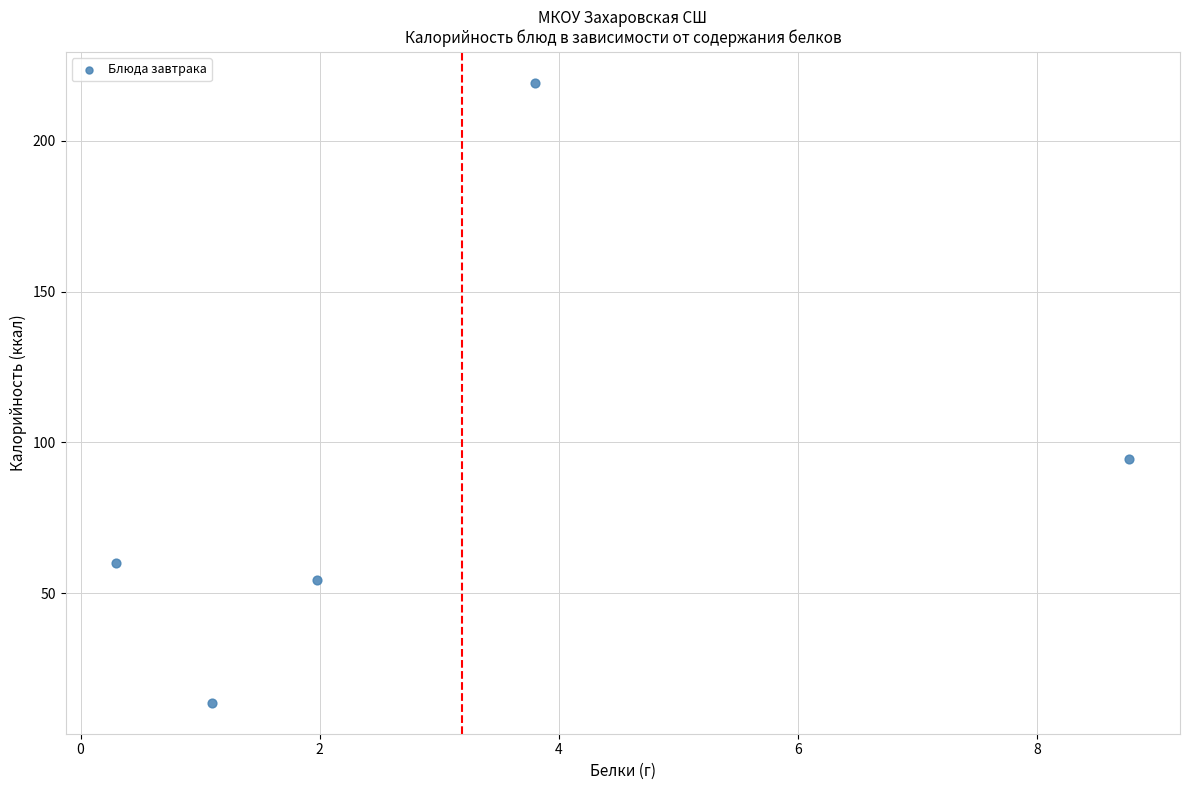

What is the range of Y values (max minus min)?

205.7